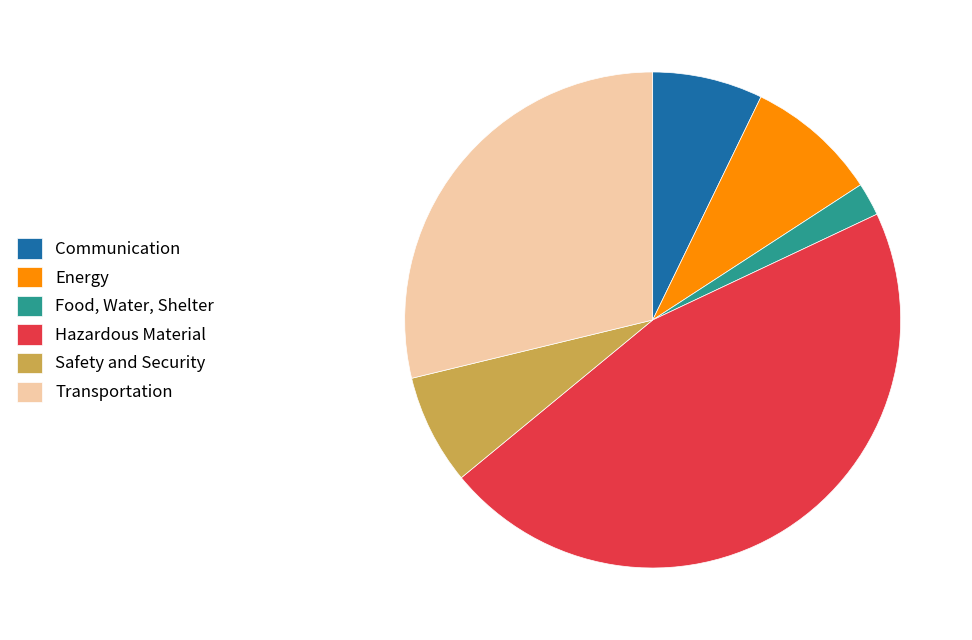

The Transportation slice represents 39% of the pie. True or false?

False